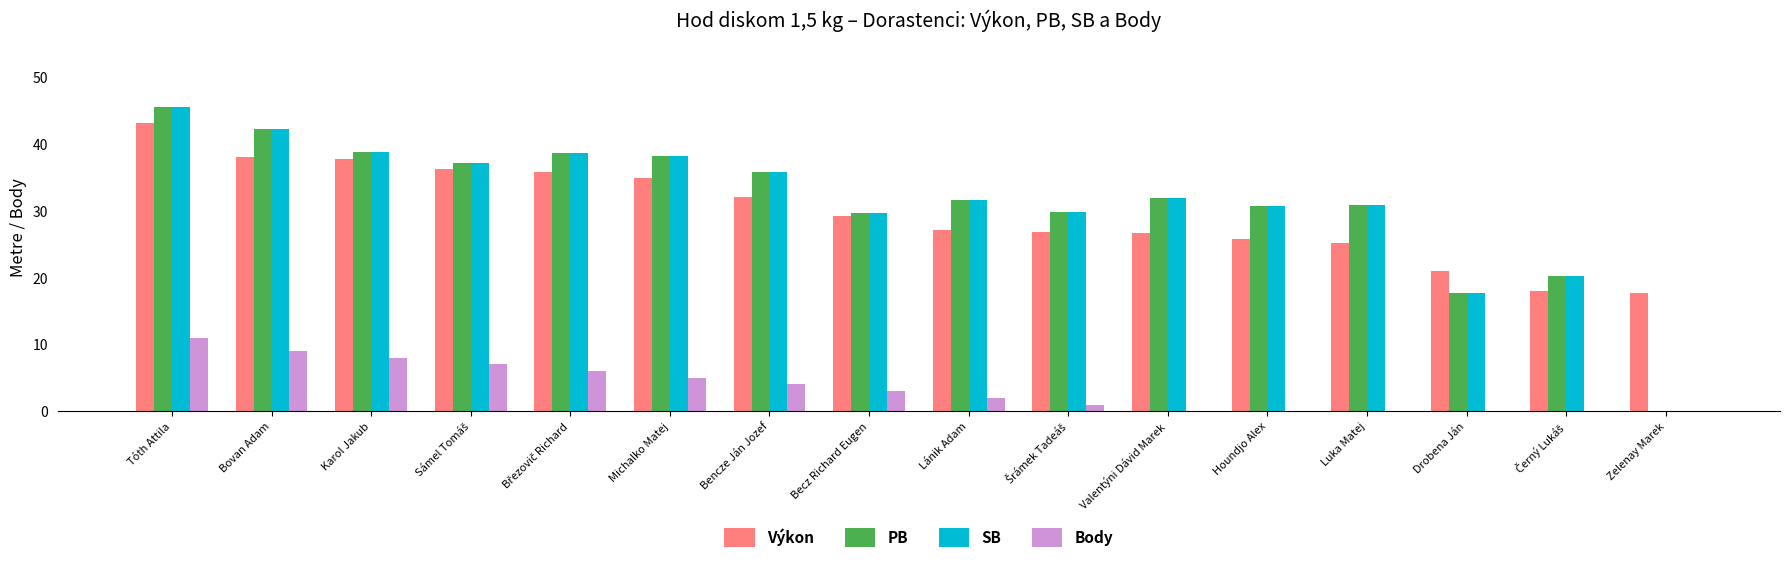

At which category is the sum across all series the highest?

Tóth Attila